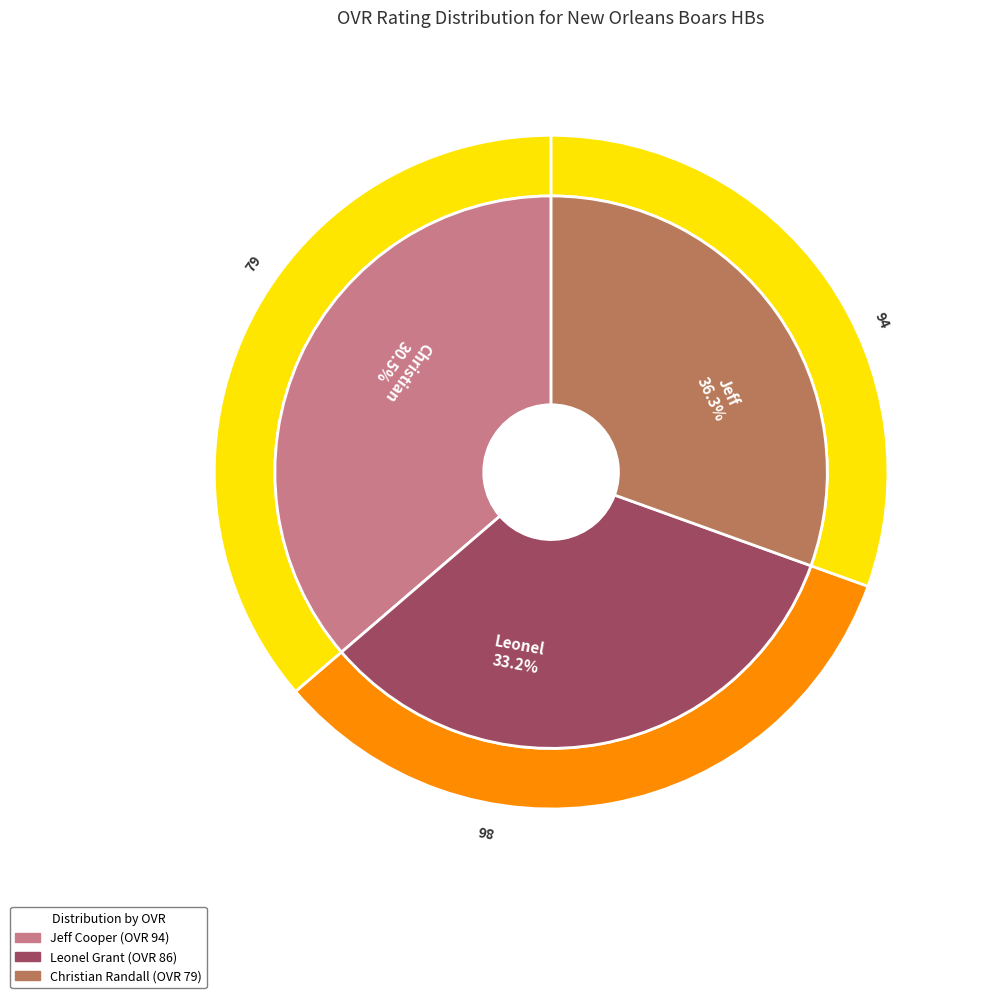

To the nearest percent, what portion does Jeff represent?

36%